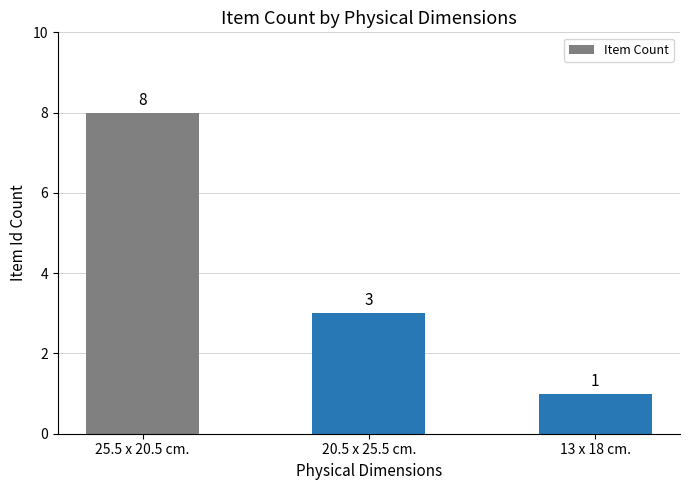

Is it true that the value at 20.5 x 25.5 cm. is 4?

False